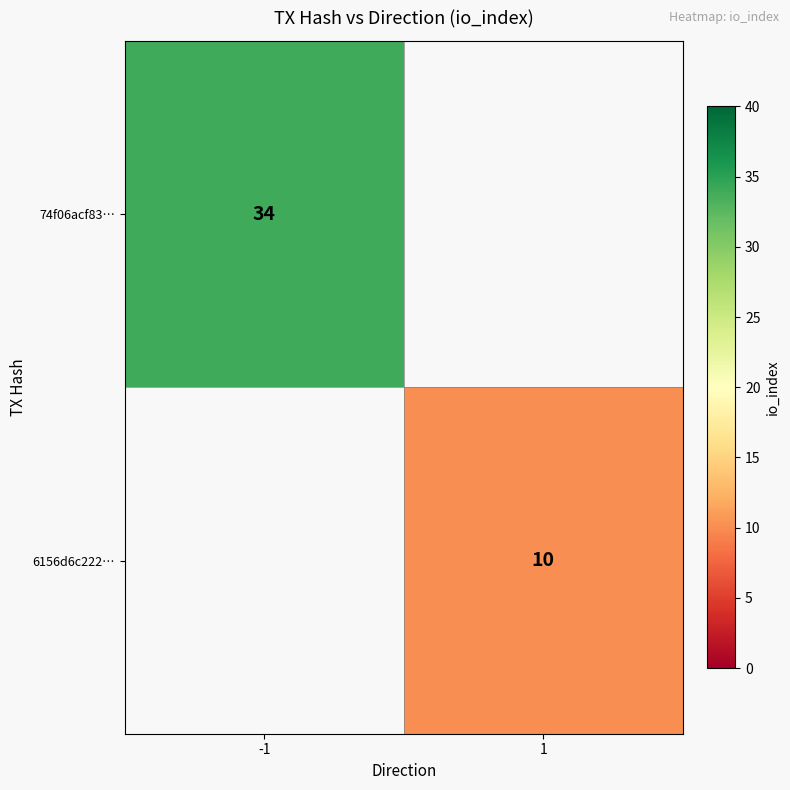

Is it true that 74f06acf83… equals 56.1 at -1?

False